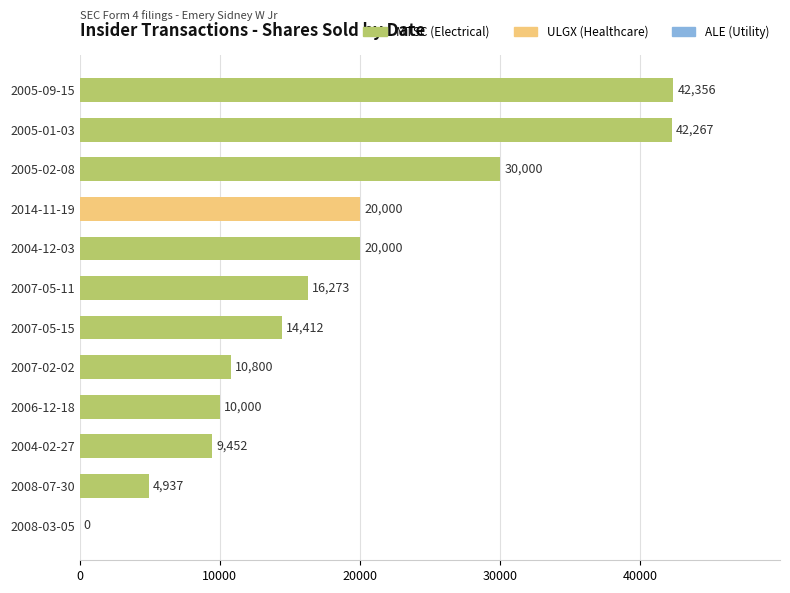

True or false: the data shows 9452 at 2004-02-27.

True